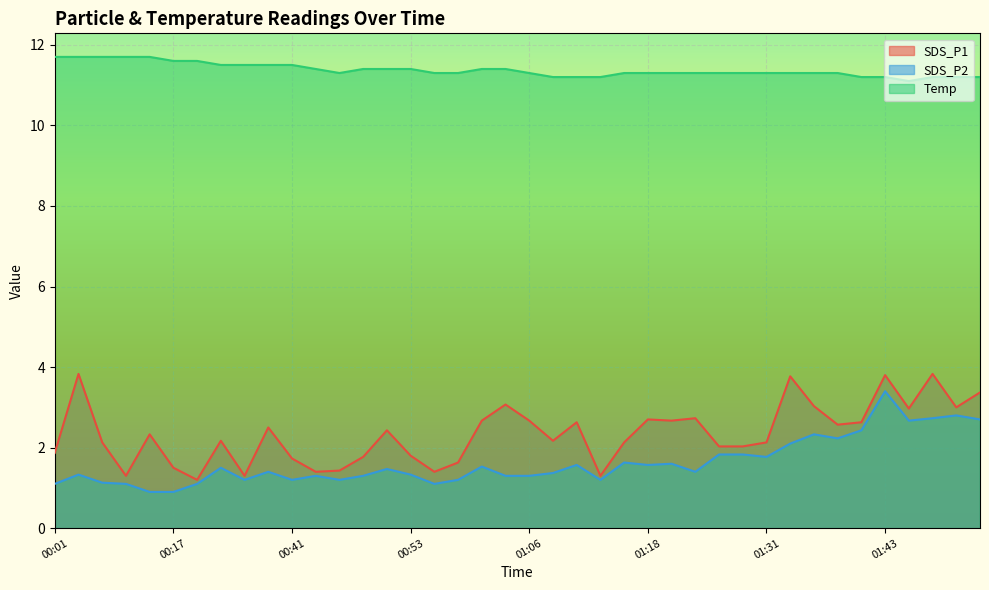

What is the sum of the SDS_P1 values at 01:31 and 01:16?

4.3